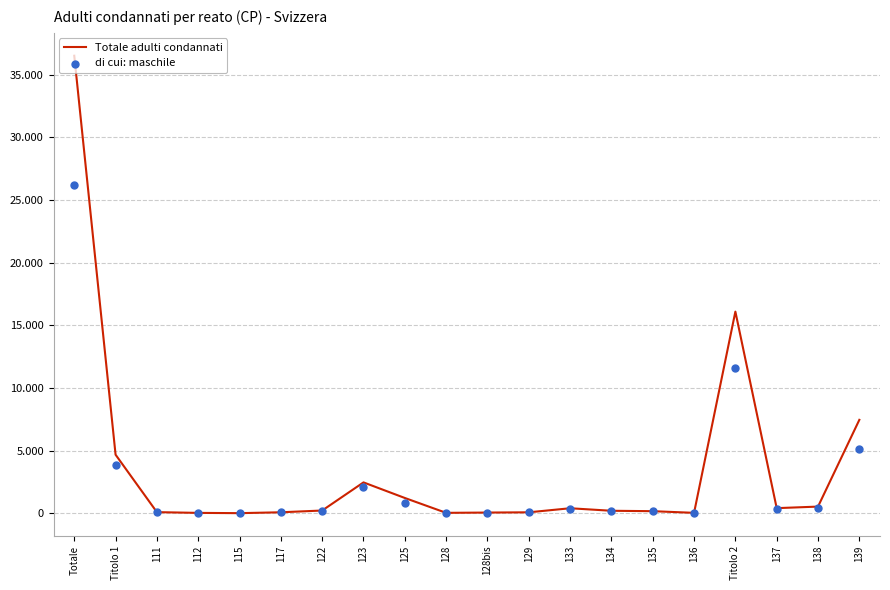

What are all the series names shown in the legend?

Totale adulti condannati, di cui: maschile